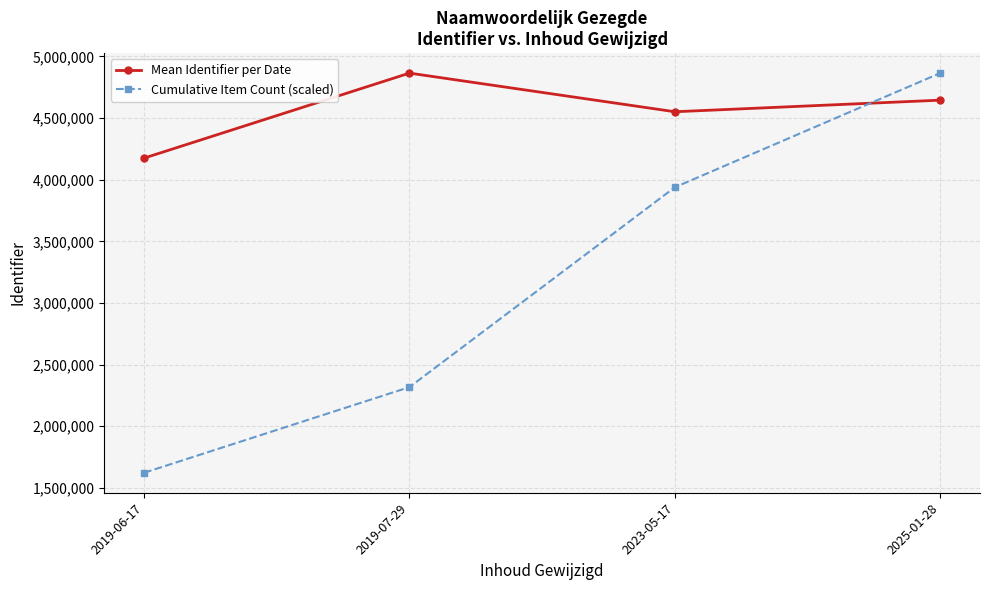

What is the sum of all Mean Identifier per Date values?

18237495.7